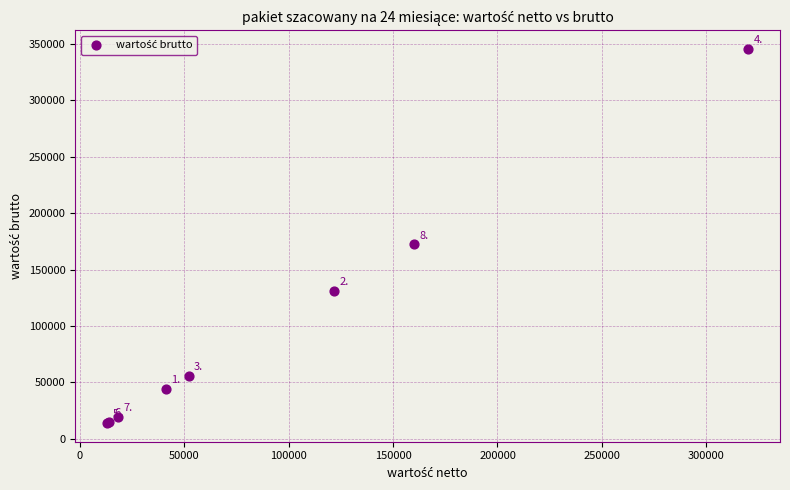

What Y value in the scatter plot is closest to 179820?

172551.6